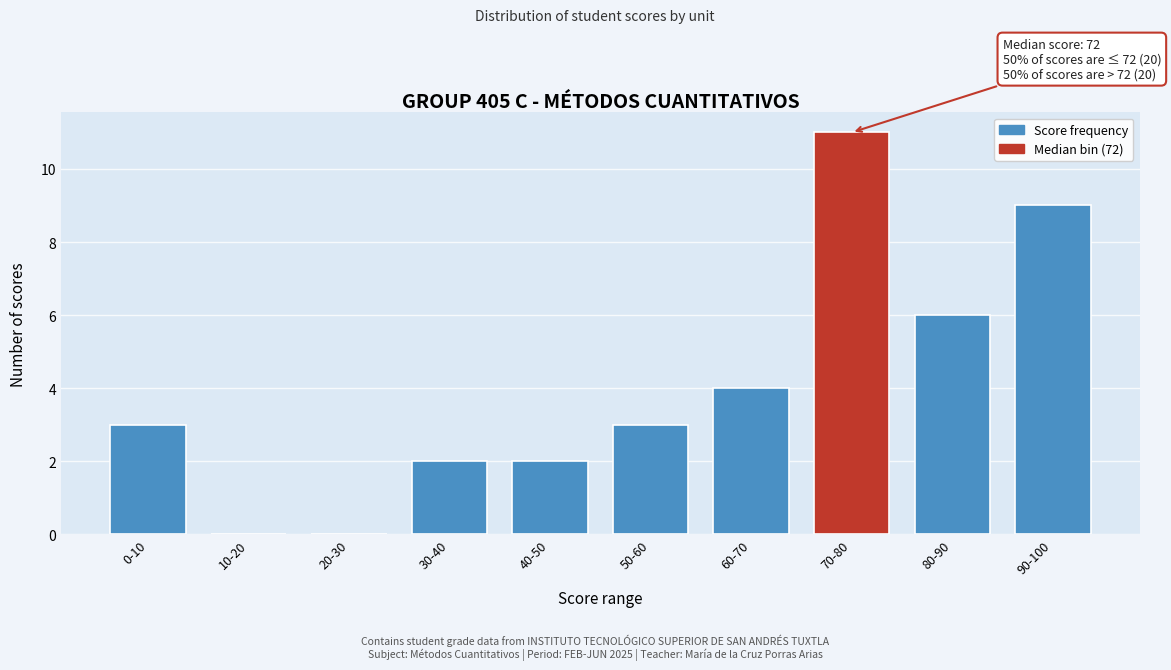

Reading left to right, transcribe all the data shown in this chart.

0-10=3	10-20=0	20-30=0	30-40=2	40-50=2	50-60=3	60-70=4	70-80=11	80-90=6	90-100=9